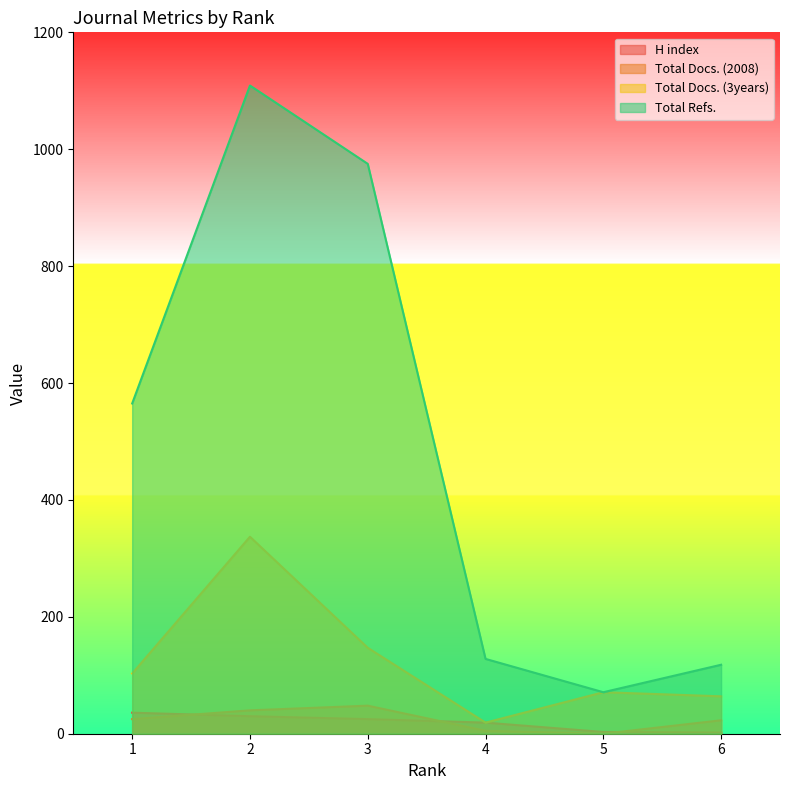

The Total Docs. (2008) series shows 40 at 2. True or false?

True